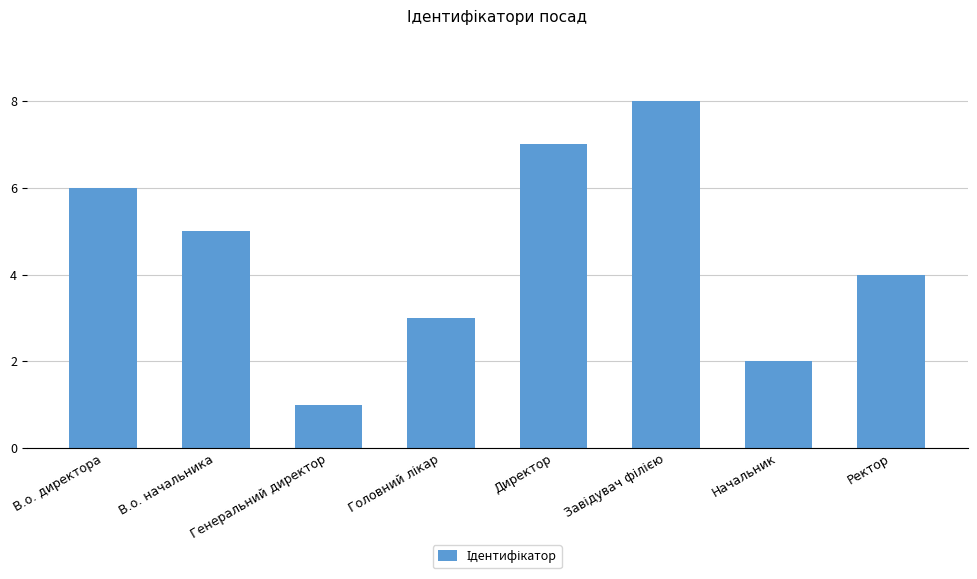

What is the minimum value shown in the chart?

1